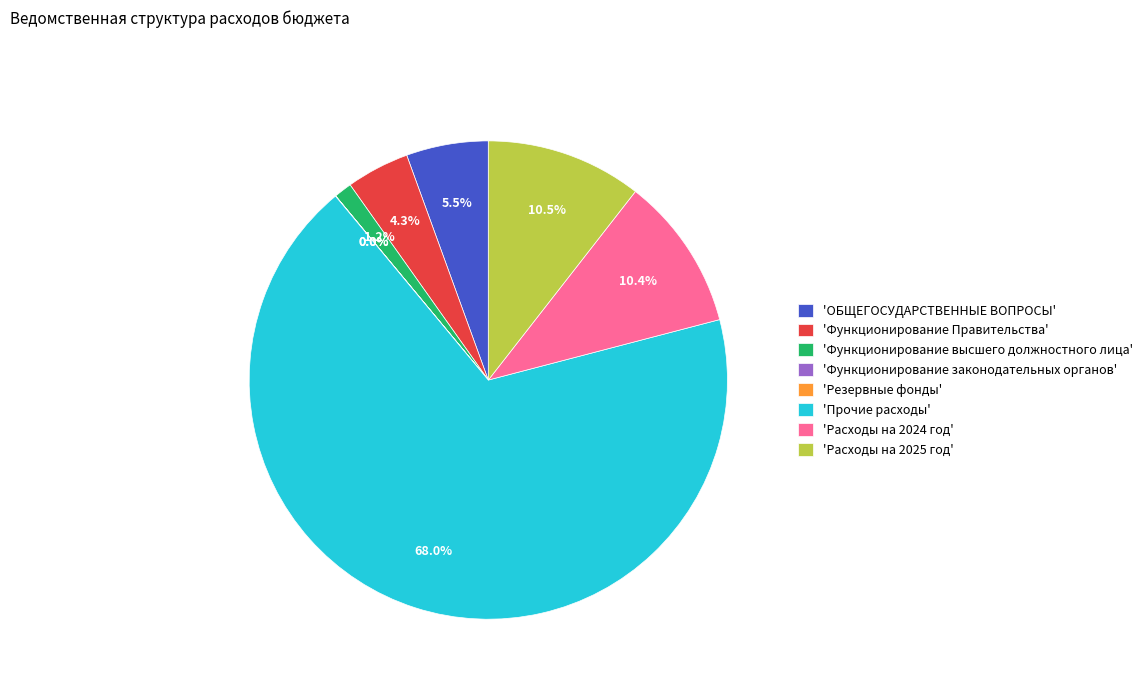

How much of the chart is everything except 'Расходы на 2024 год'?

89.6%